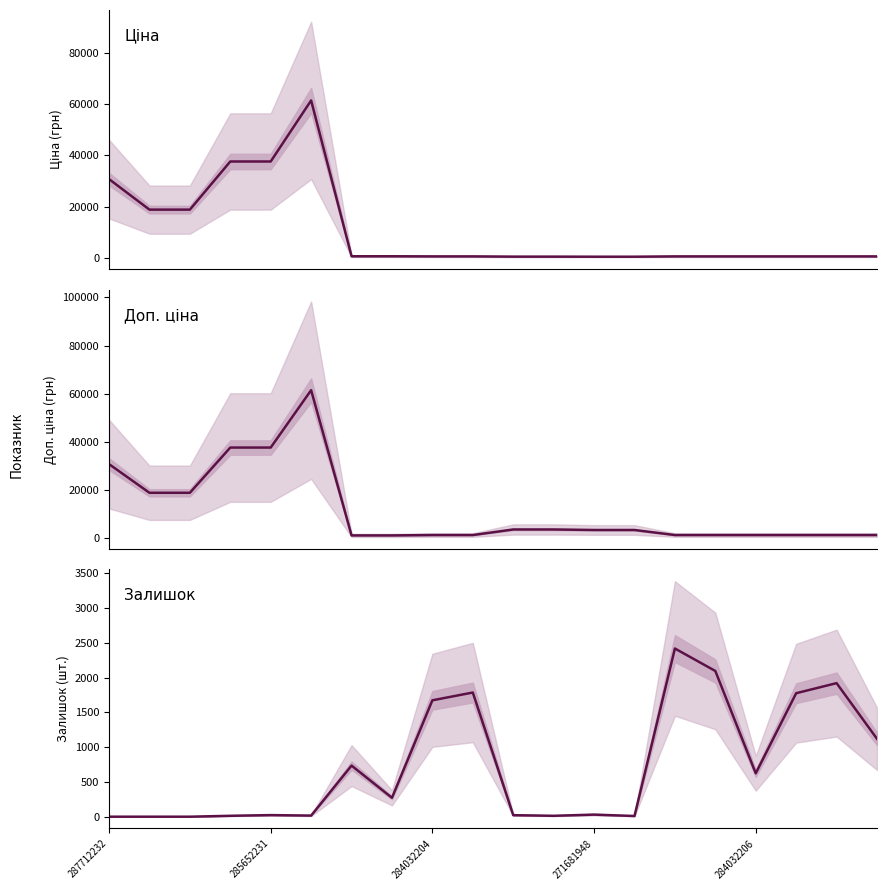

At which label does Доп. ціна reach its peak?

5